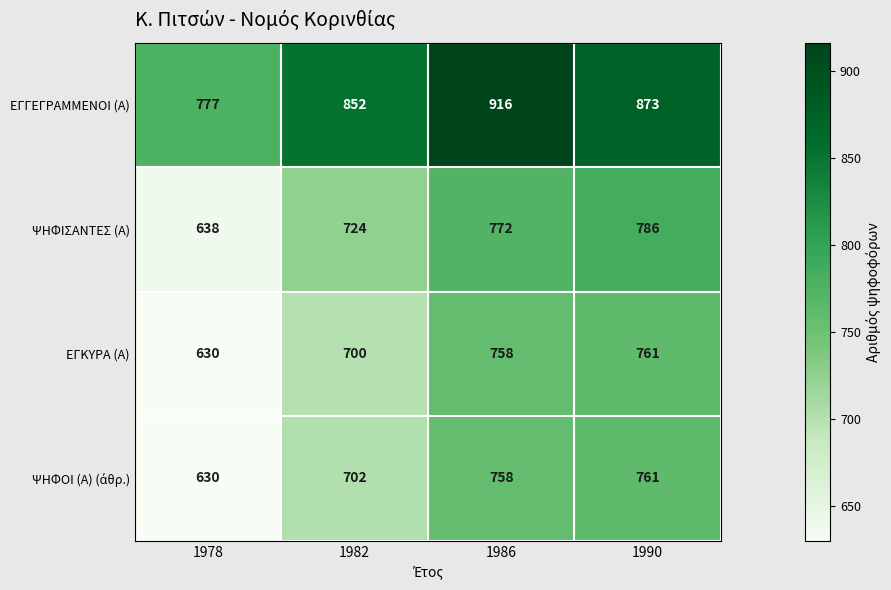

What is the difference between the highest and lowest values at 1990?

112